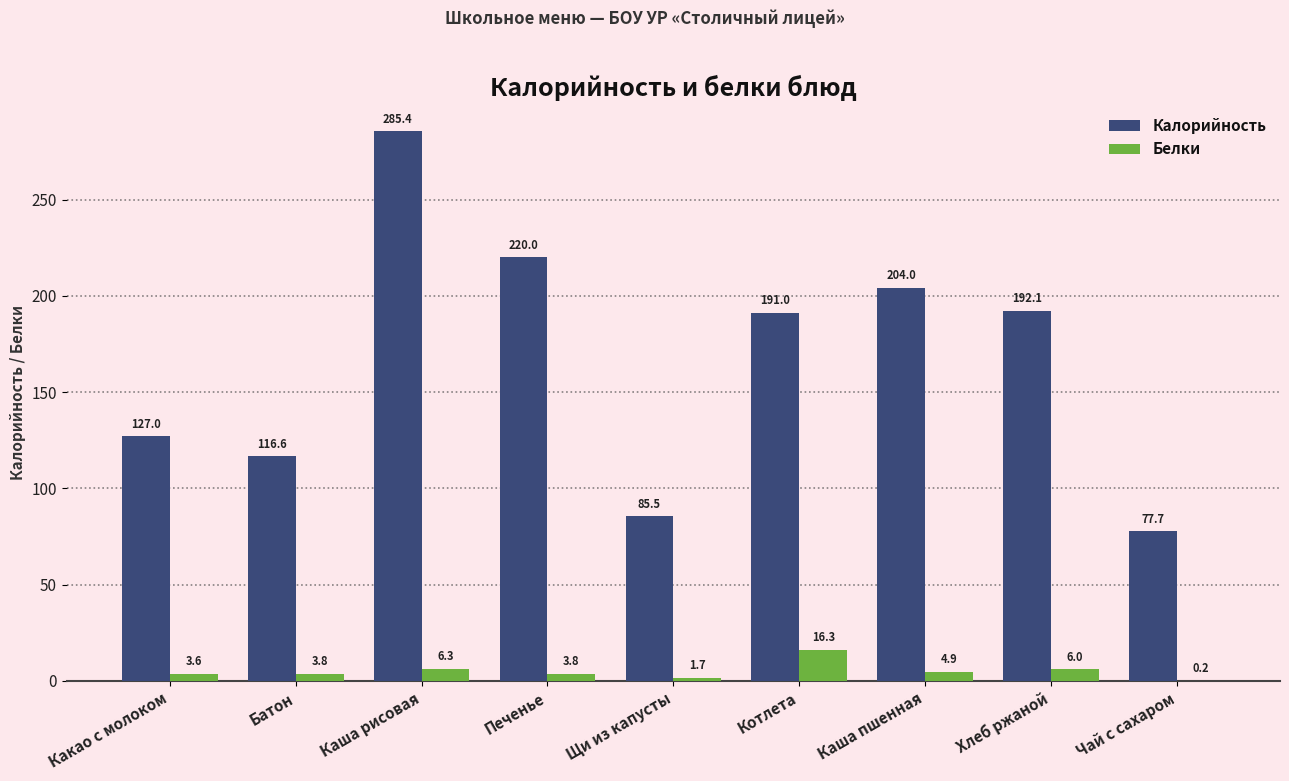

What is the maximum value shown in the chart?

285.4